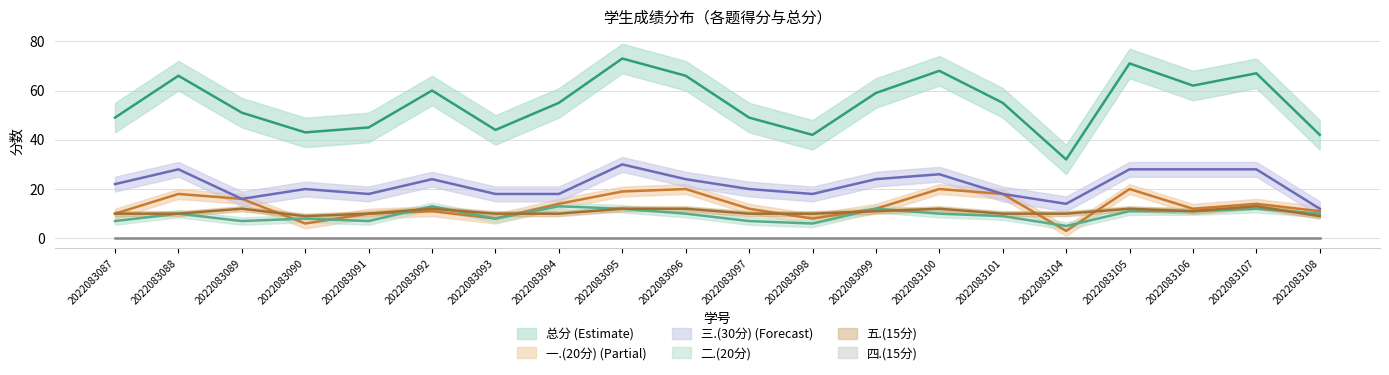

At how many categories does at least one series exceed 48?

14